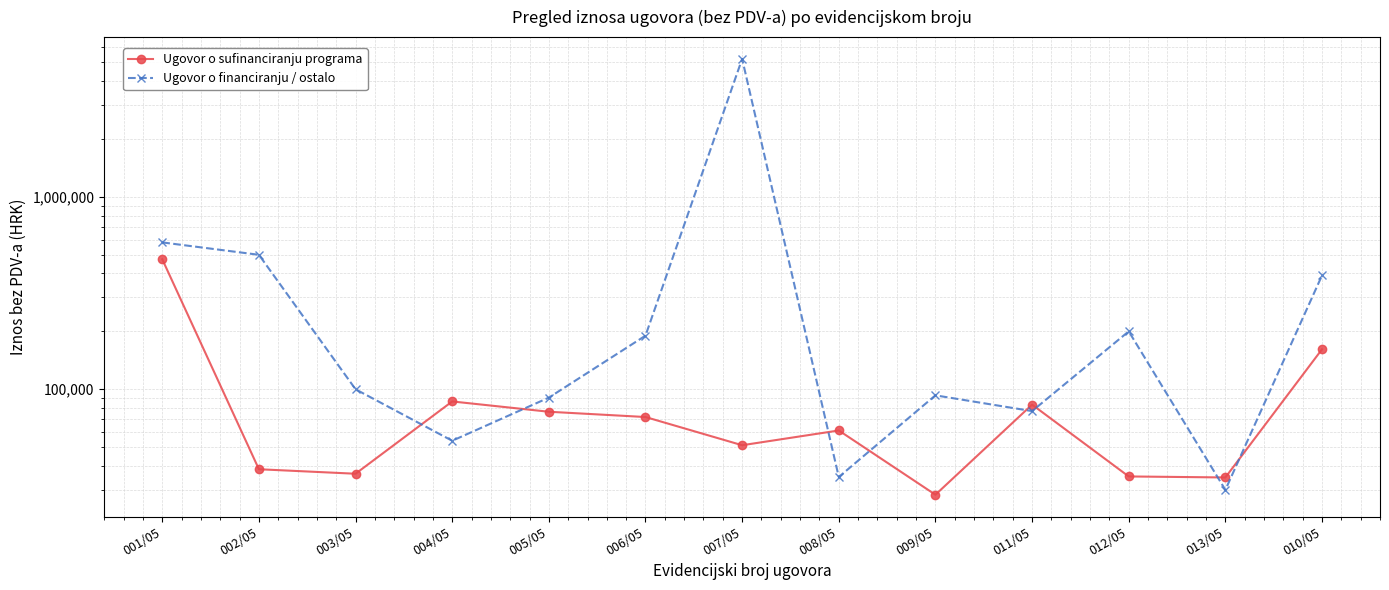

The value of Ugovor o sufinanciranju programa at 008/05 is 18401.7. True or false?

False